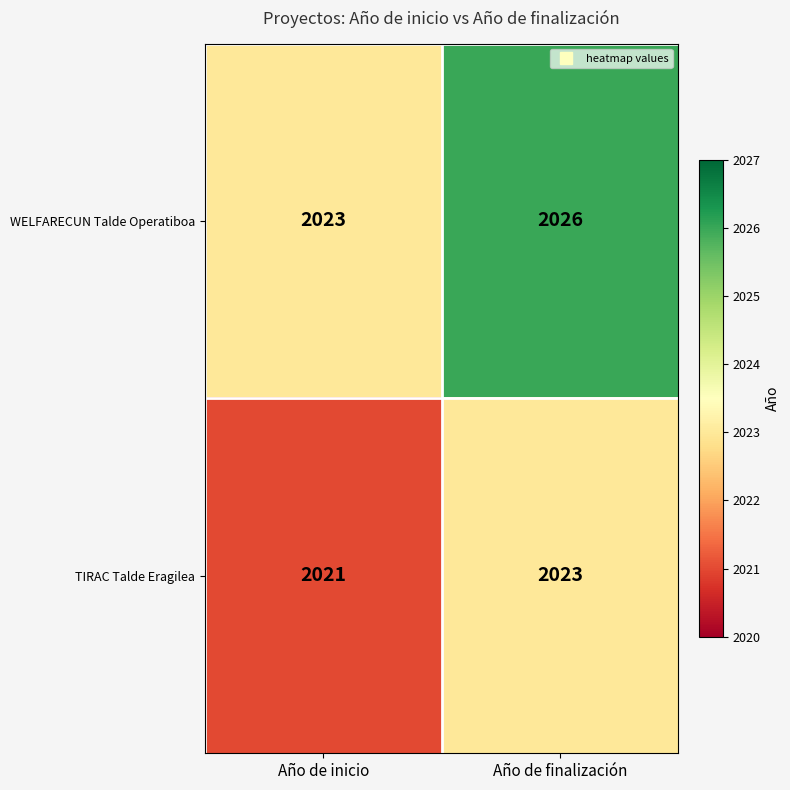

What is the sum of all WELFARECUN Talde Operatiboa values?

4049